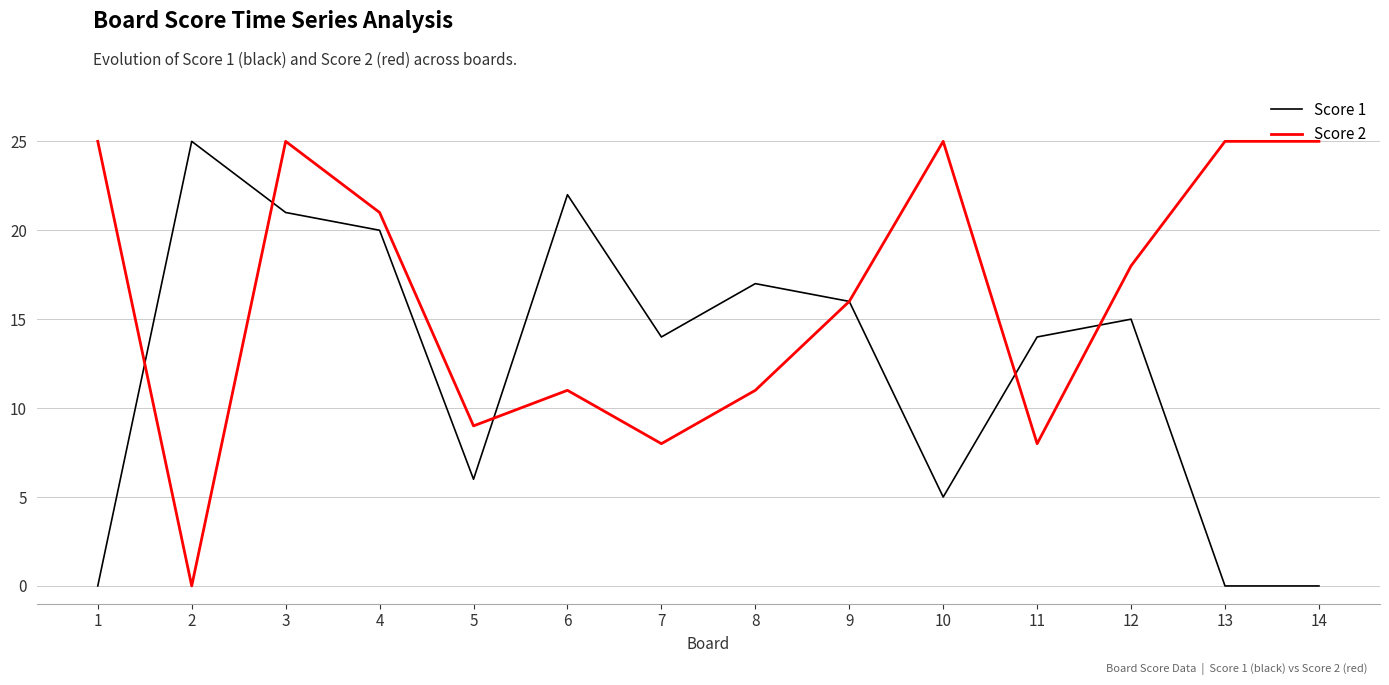

What is the difference between the Score 2 values at 12 and 4?

3